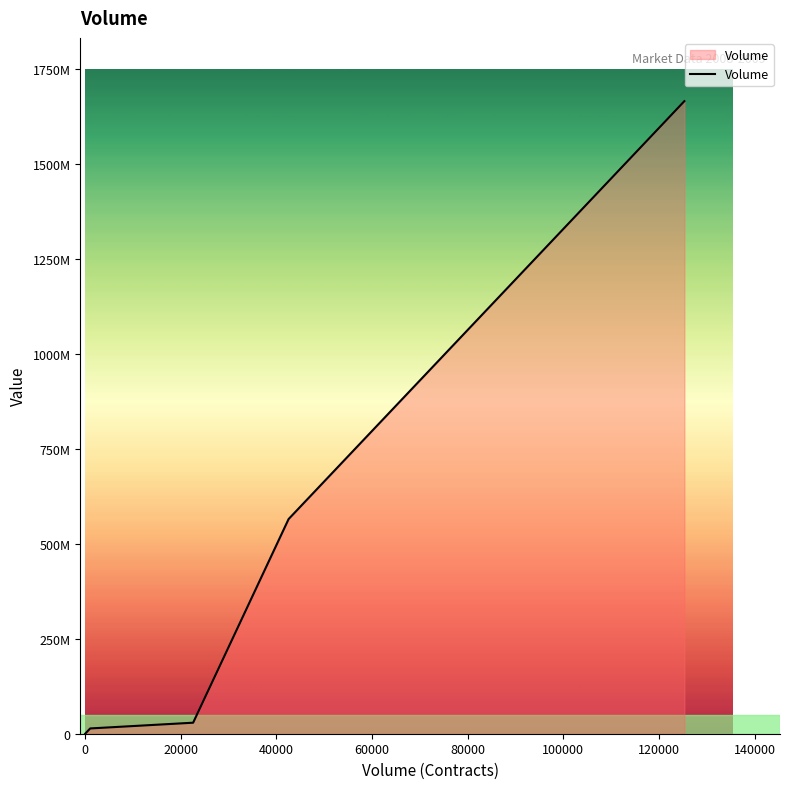

The value at 0 is 0. True or false?

True